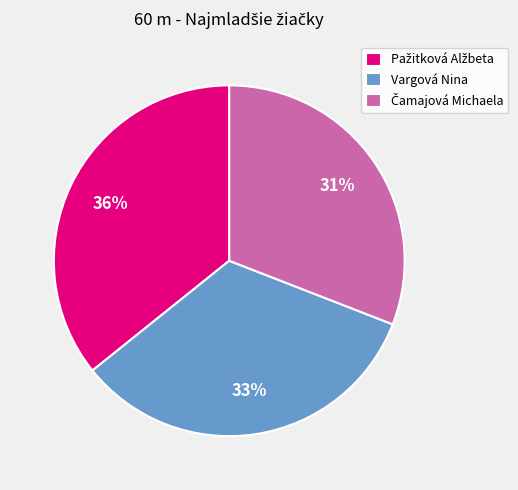

Does Vargová Nina account for over 50% of the chart?

No